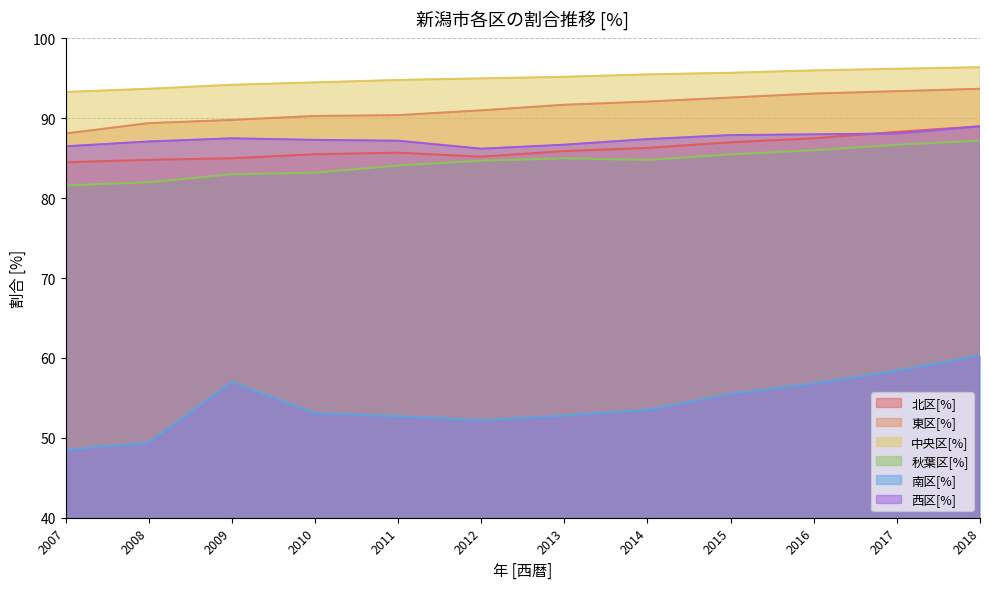

What is the difference between the maximum and minimum values in the 東区[%] series?

5.6